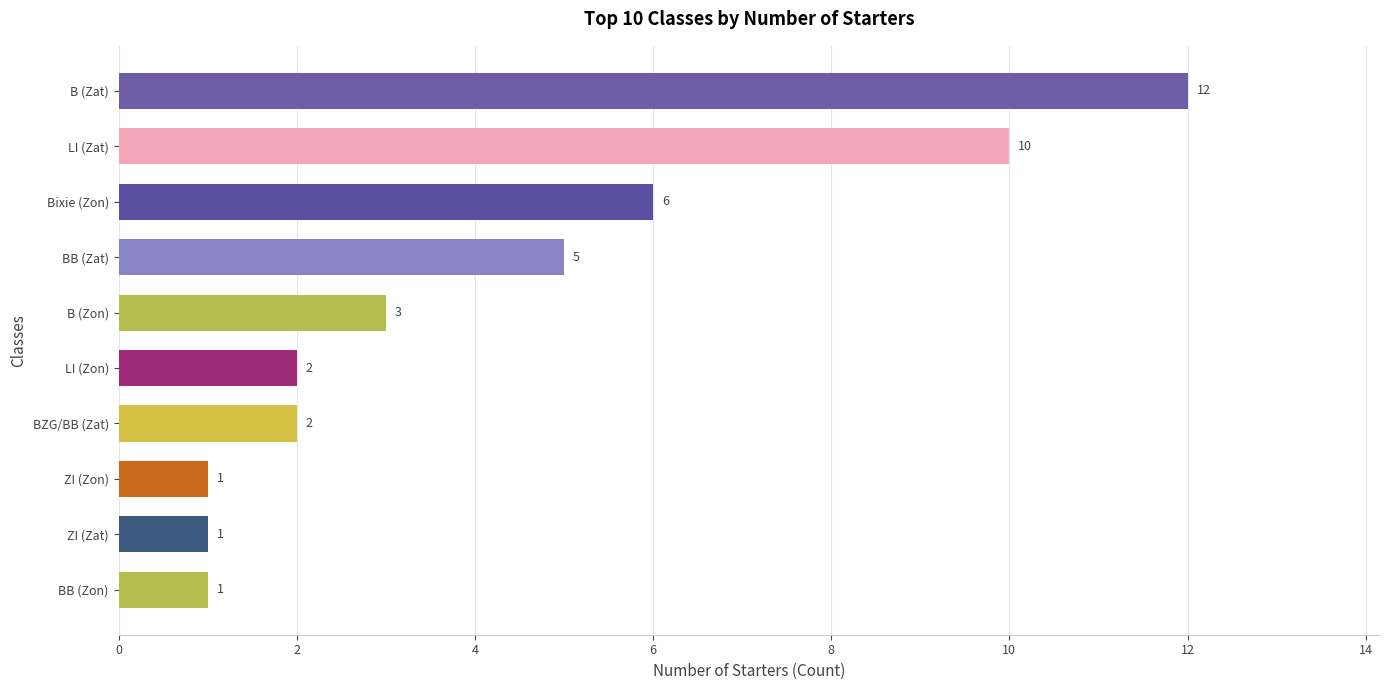

At which label is the value closest to 6?

Bixie (Zon)